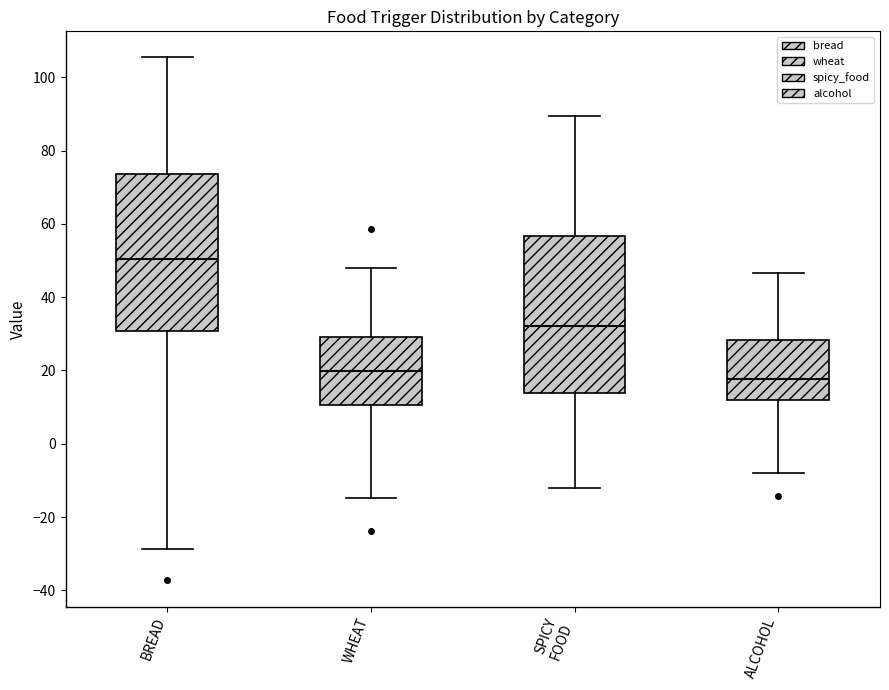

Reading left to right, transcribe this box plot: for each box, give where its median line is, the range the box spans, and where its two whiskers end, as read against the y-axis. The values are not printed on the chart, so give them approximately, as read against the axis.

BREAD: median 50, box 30 to 74, whiskers -28 to 106
WHEAT: median 20, box 10 to 30, whiskers -14 to 48
SPICY FOOD: median 32, box 14 to 56, whiskers -12 to 90
ALCOHOL: median 18, box 12 to 28, whiskers -8 to 46